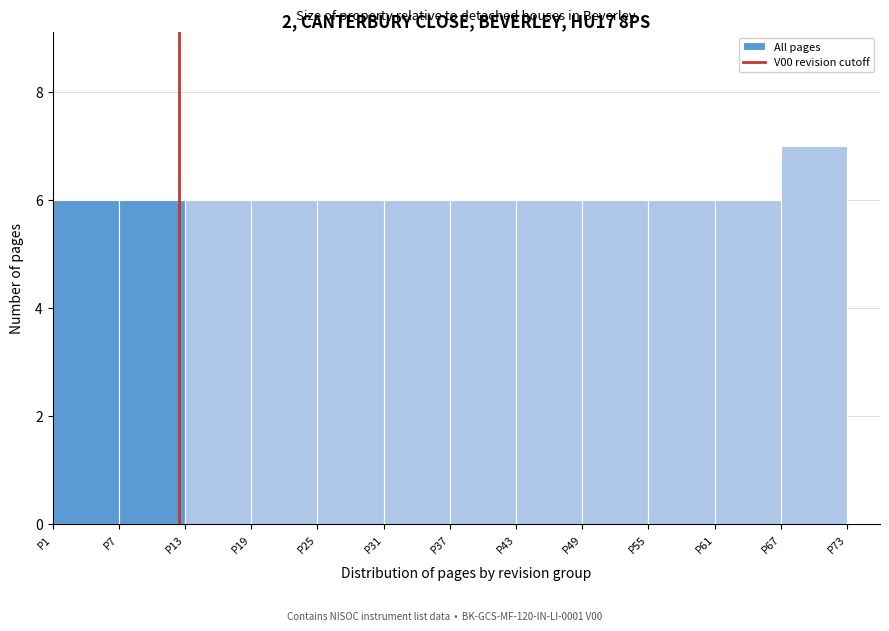

Over which range of the x-axis is the bar tallest?

67 to 73